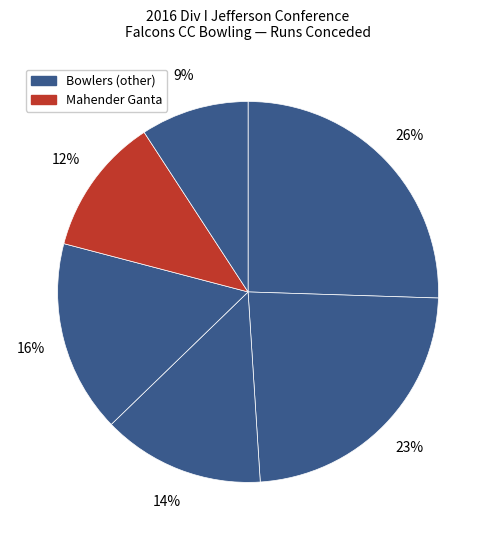

How many segments does this pie chart have?

6